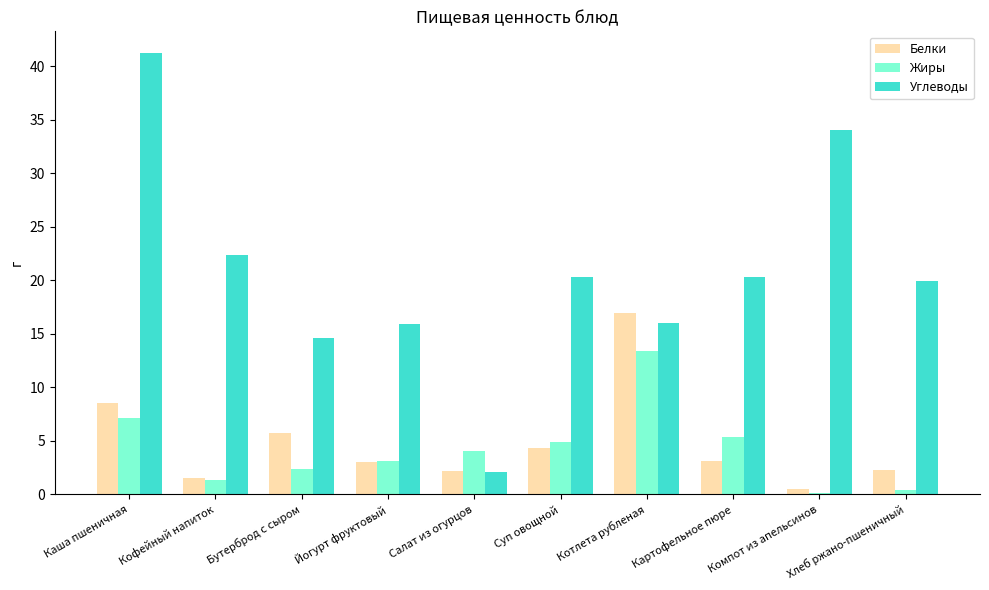

Count the number of data series in this chart.

3